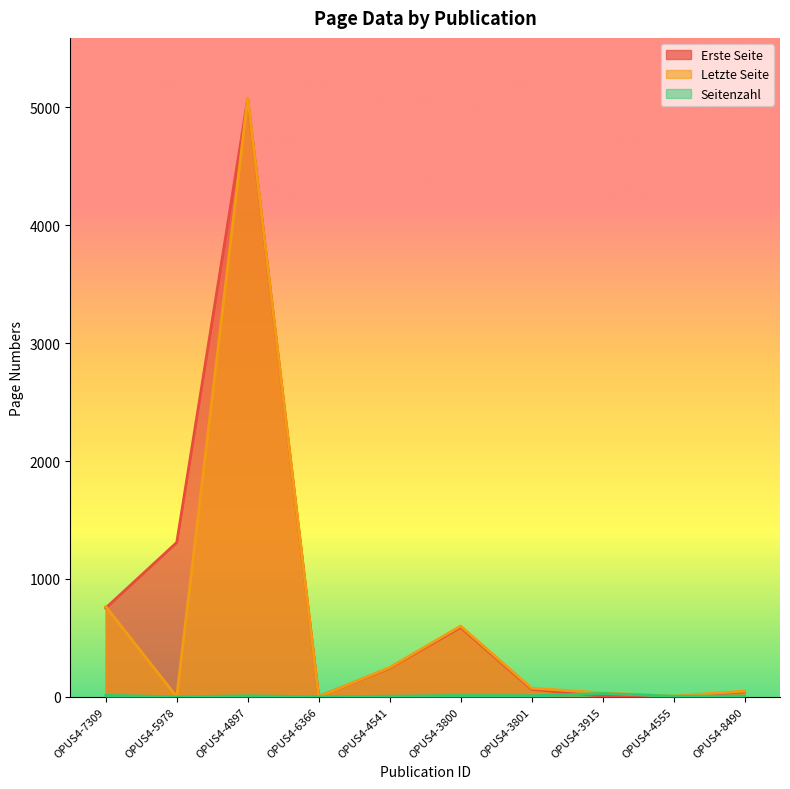

Reading left to right, transcribe all the data shown in this chart.

Erste Seite: 753	1309	5073	1	243	589	64	5	1	42
Letzte Seite: 765	0	5081	0	248	600	73	33	6	48
Seitenzahl: 12	0	8	0	5	11	9	28	5	6